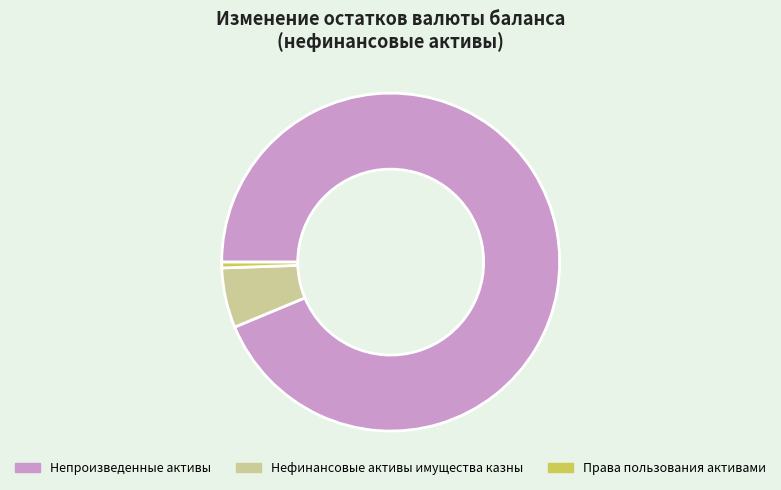

To the nearest percent, what is the combined percentage of Непроизведенные активы and Права пользования активами?

94%